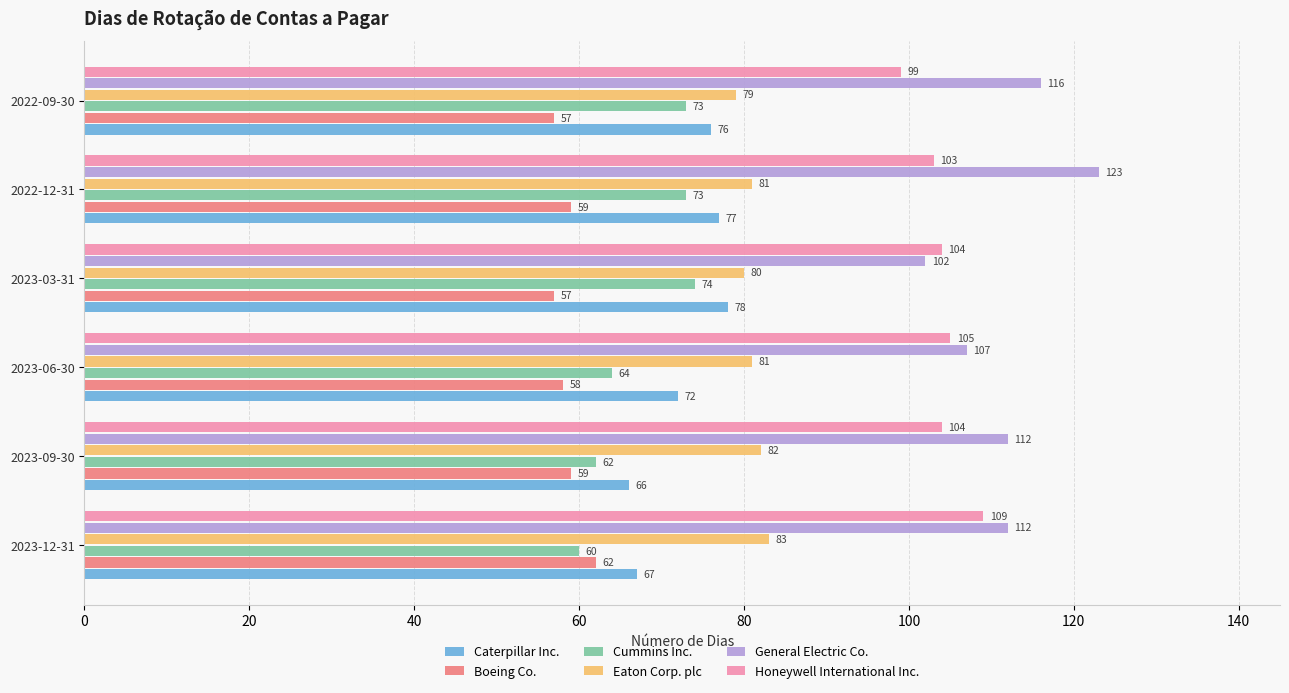

What is the maximum value shown in the chart?

123